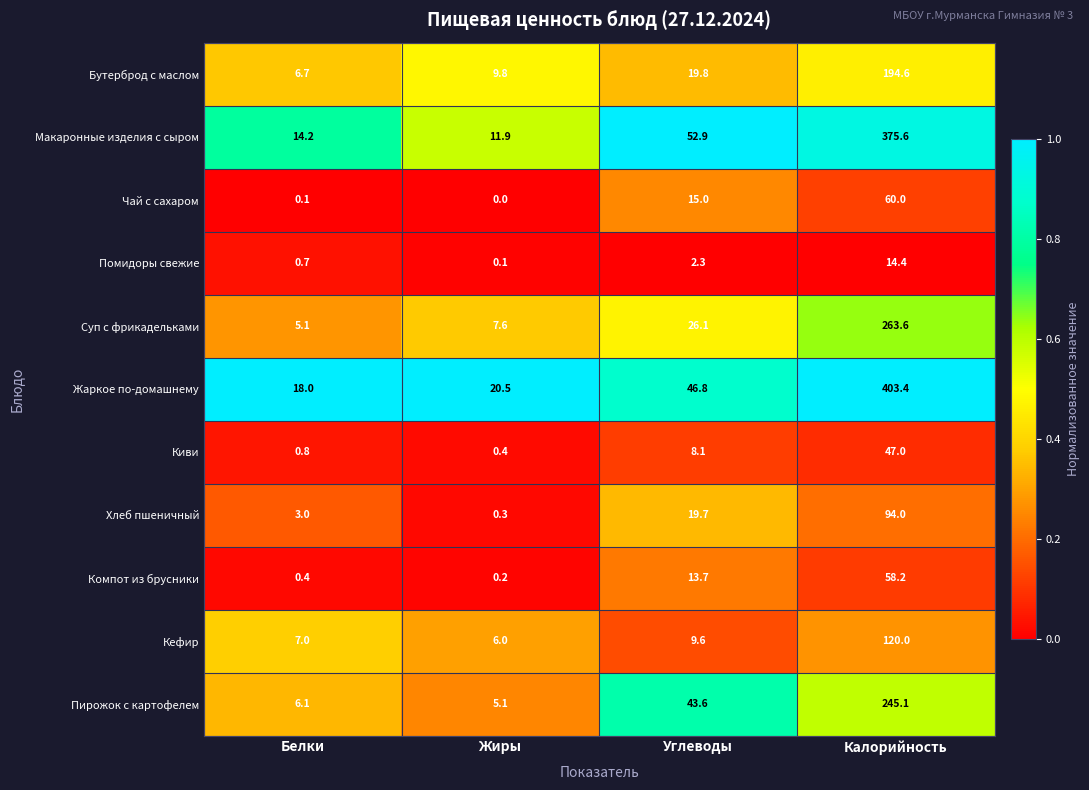

Which series has the largest range (max minus min)?

Жаркое по-домашнему